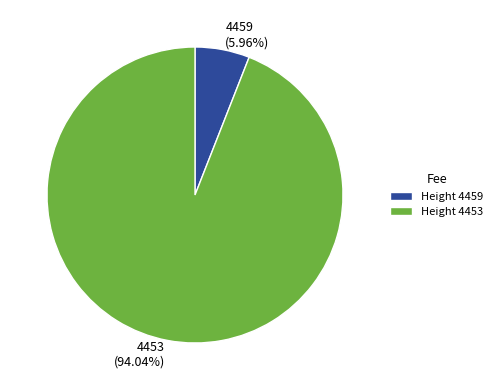

Is there a majority slice in this chart?

Yes